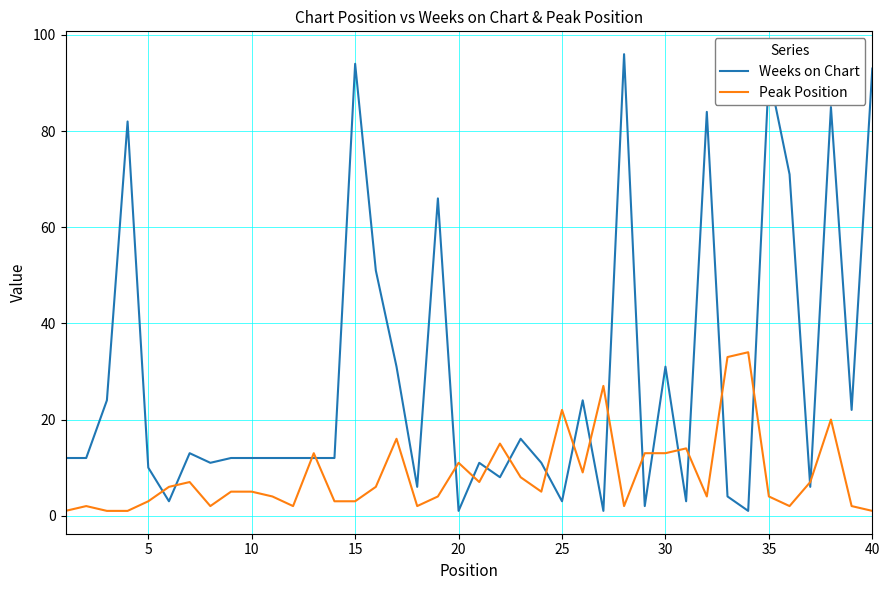

Rank the series by their average value, from lowest to highest.

Peak Position, Weeks on Chart